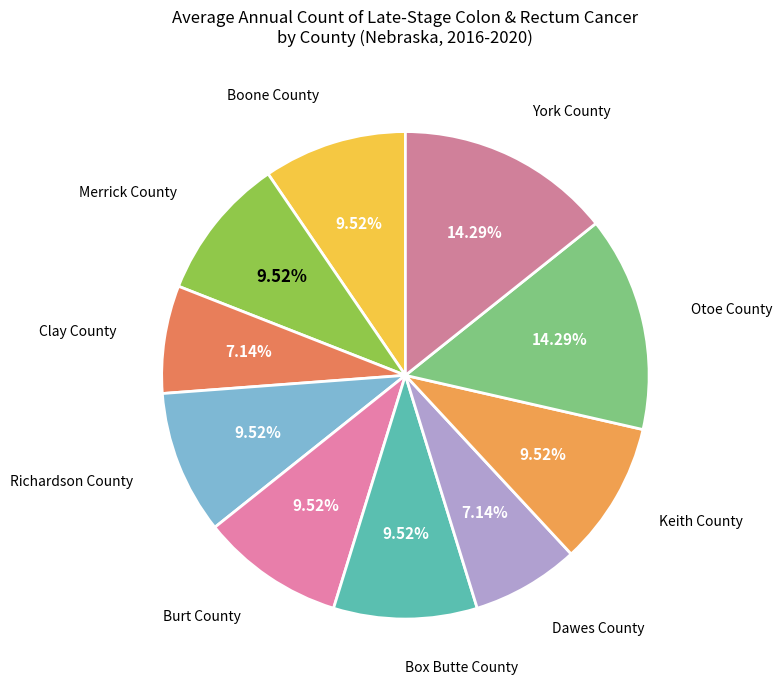

Count the number of slices in the pie.

10